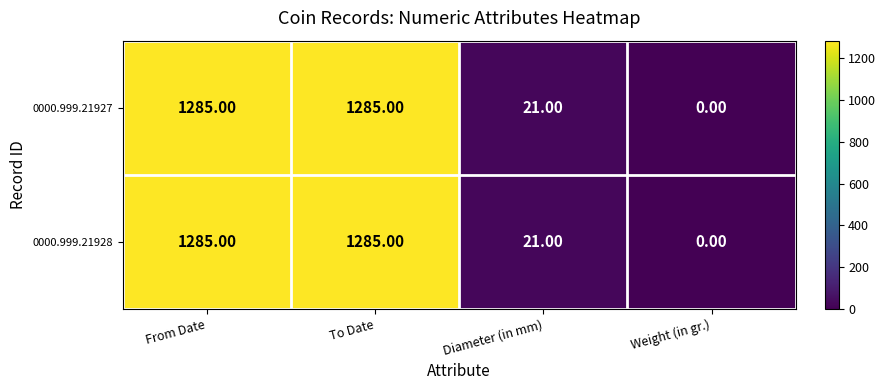

Where is 0000.999.21927 nearest to the value 642?

Diameter (in mm)